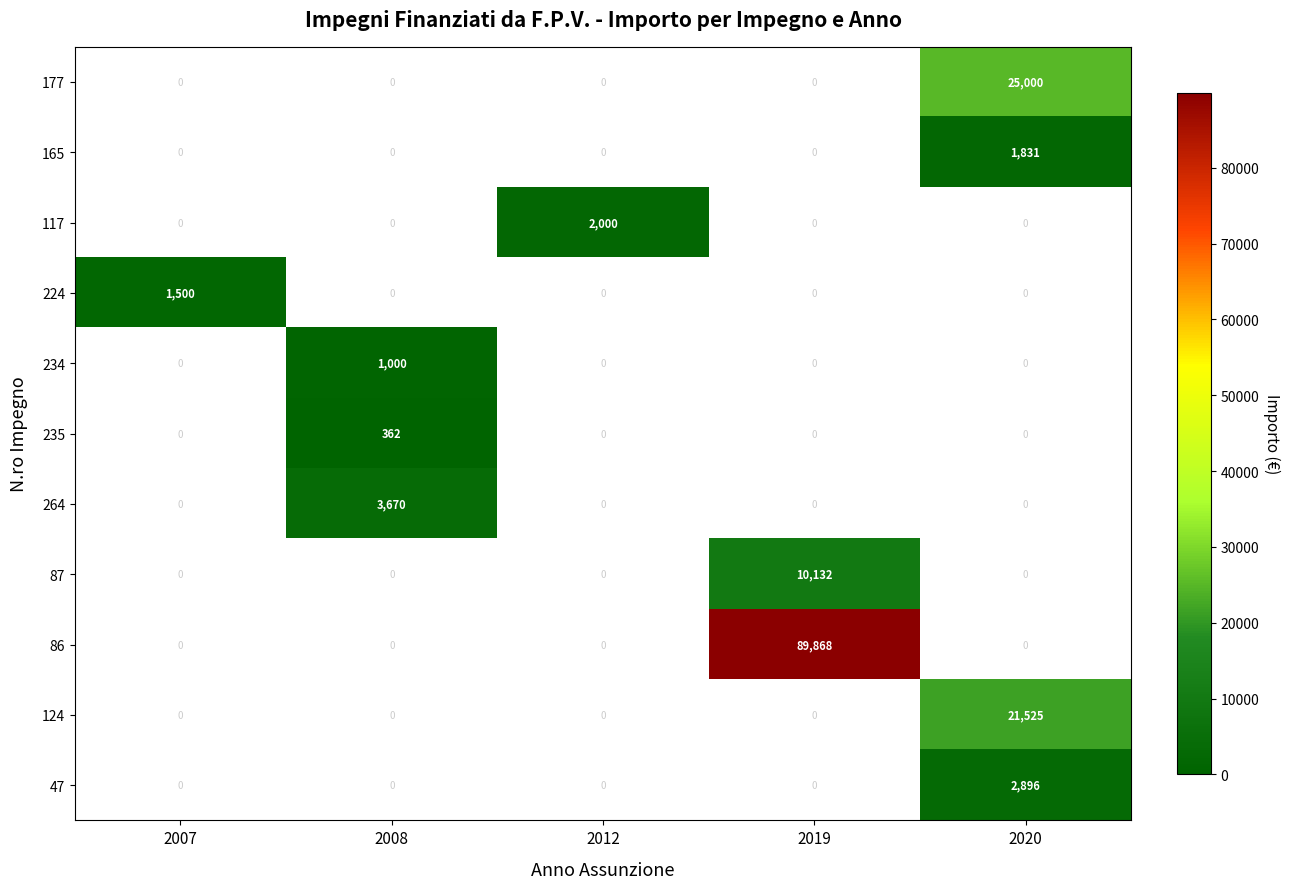

True or false: 124 has a value of 14187 at 2020.

False